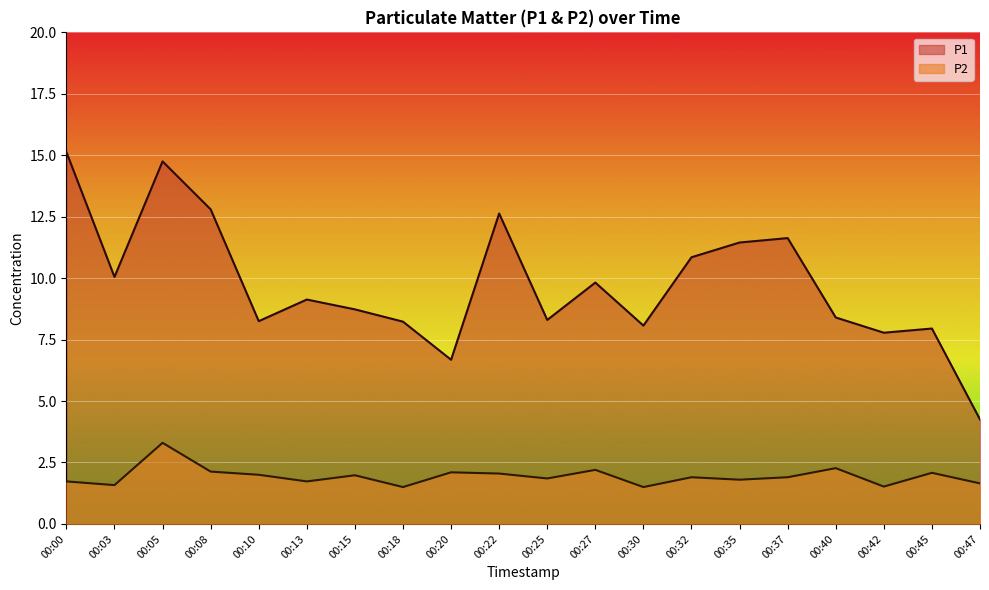

Reading left to right, list all the values displayed in this chart.

P1: 00:00=15.1	00:03=10.1	00:05=14.8	00:08=12.8	00:10=8.2	00:13=9.1	00:15=8.7	00:18=8.2	00:20=6.7	00:22=12.6	00:25=8.3	00:27=9.8	00:30=8.1	00:32=10.8	00:35=11.4	00:37=11.6	00:40=8.4	00:42=7.8	00:45=8.0	00:47=4.2
P2: 00:00=1.7	00:03=1.6	00:05=3.3	00:08=2.1	00:10=2.0	00:13=1.7	00:15=2.0	00:18=1.5	00:20=2.1	00:22=2.0	00:25=1.9	00:27=2.2	00:30=1.5	00:32=1.9	00:35=1.8	00:37=1.9	00:40=2.3	00:42=1.5	00:45=2.1	00:47=1.6